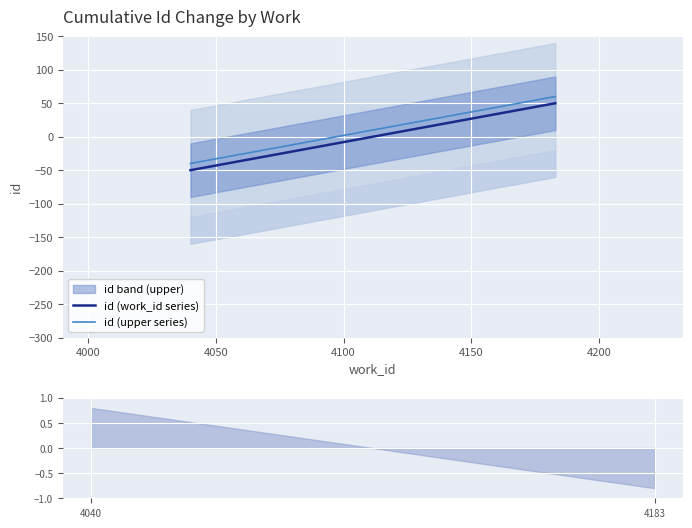

How many lines are shown in the chart?

2